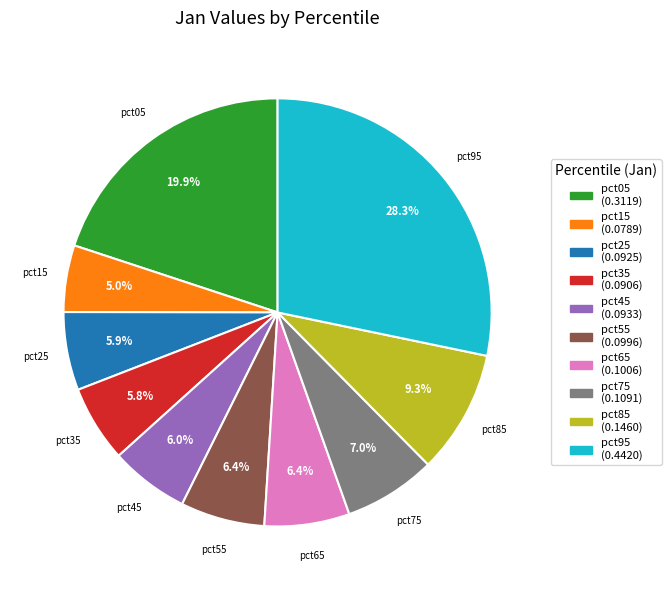

To the nearest percent, what is the difference between the pct55 and pct35 slice percentages?

1%